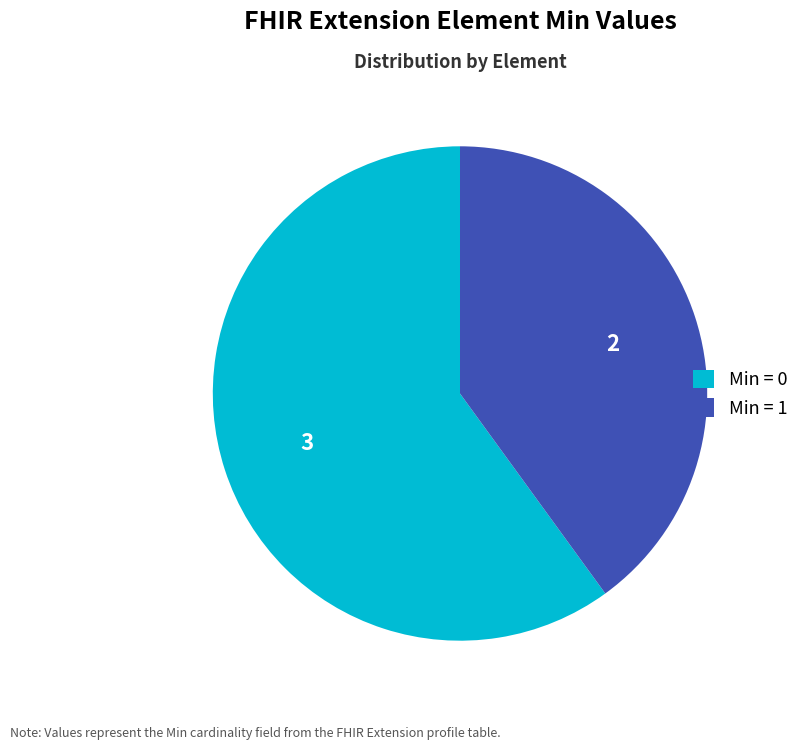

Is Min = 1 the majority of the pie?

No